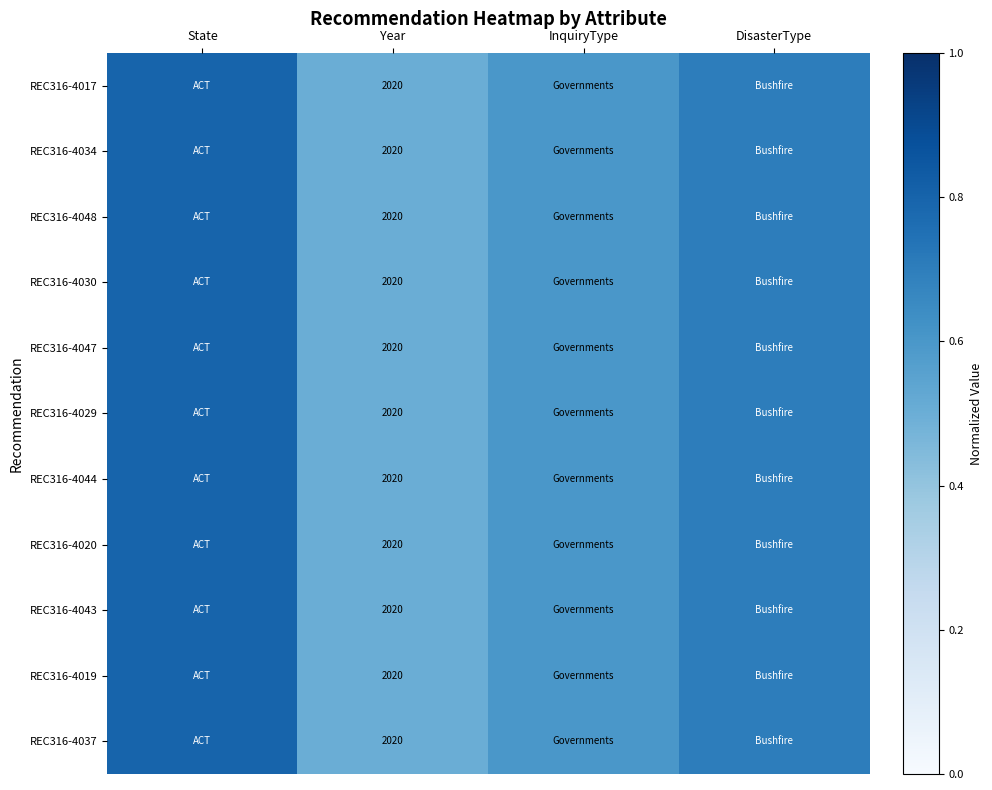

What is the sum of all REC316-4044 values?

2.6